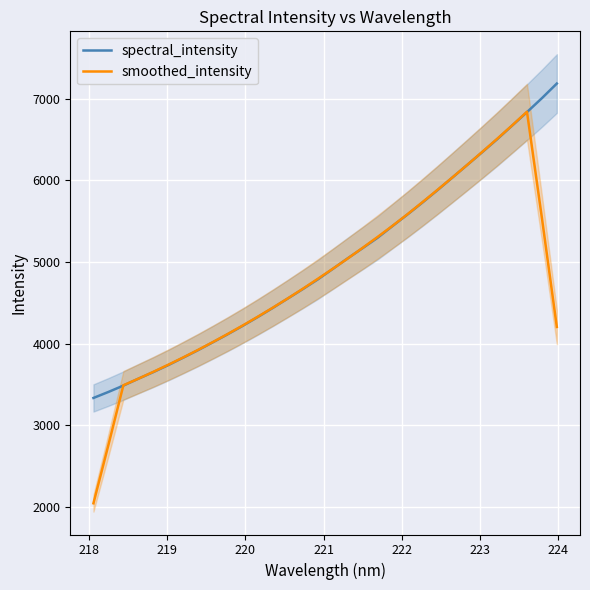

What is the lowest value of the spectral_intensity series?

3335.9